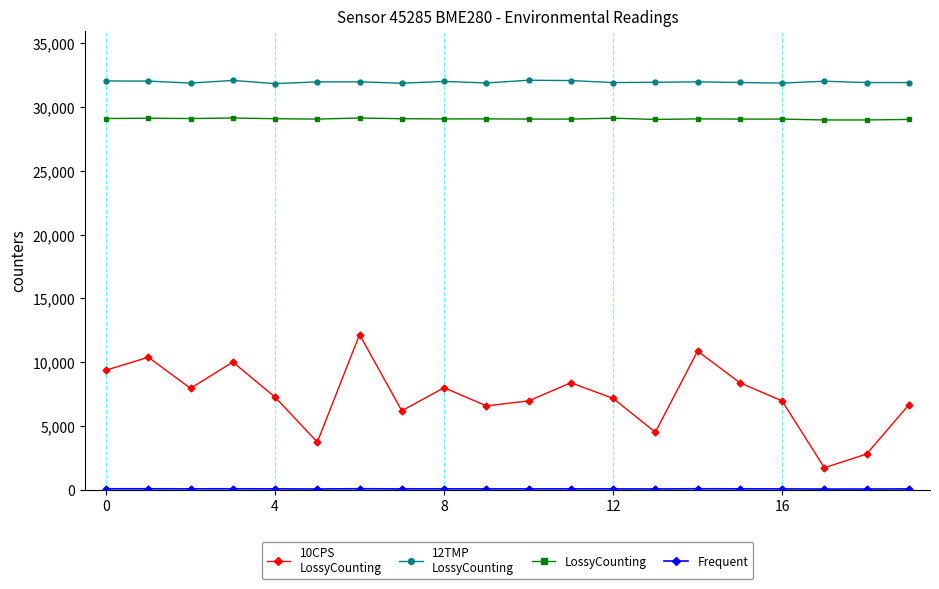

What is the greatest value displayed?

32110.0